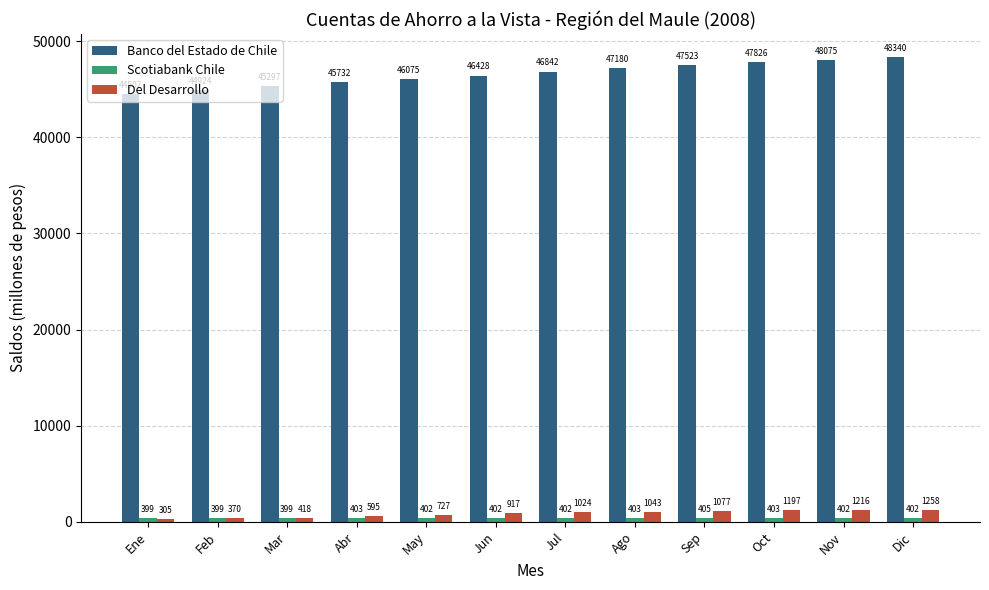

What is the spread (max minus min) of values at Sep?

47118